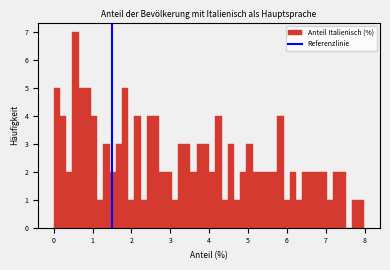

Around what value on the x-axis is the tallest bar? Give the approximate position of its centre, as read against the axis.

0.6